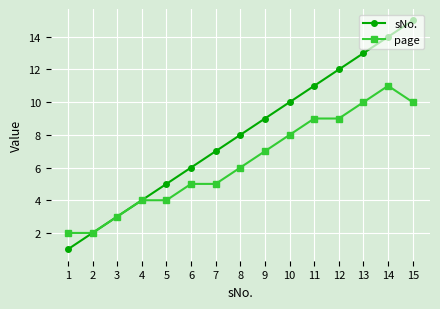

True or false: sNo. has more than 0 interior local peaks.

False